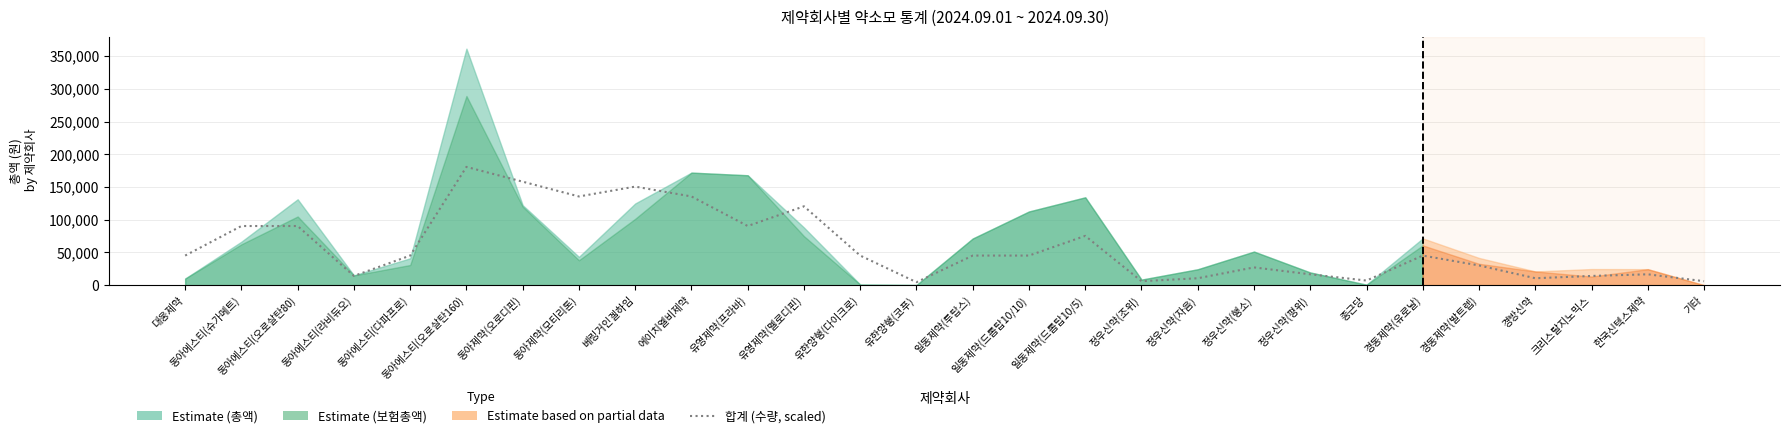

What is the label of the 9th point from the right?

정우신약(행소)